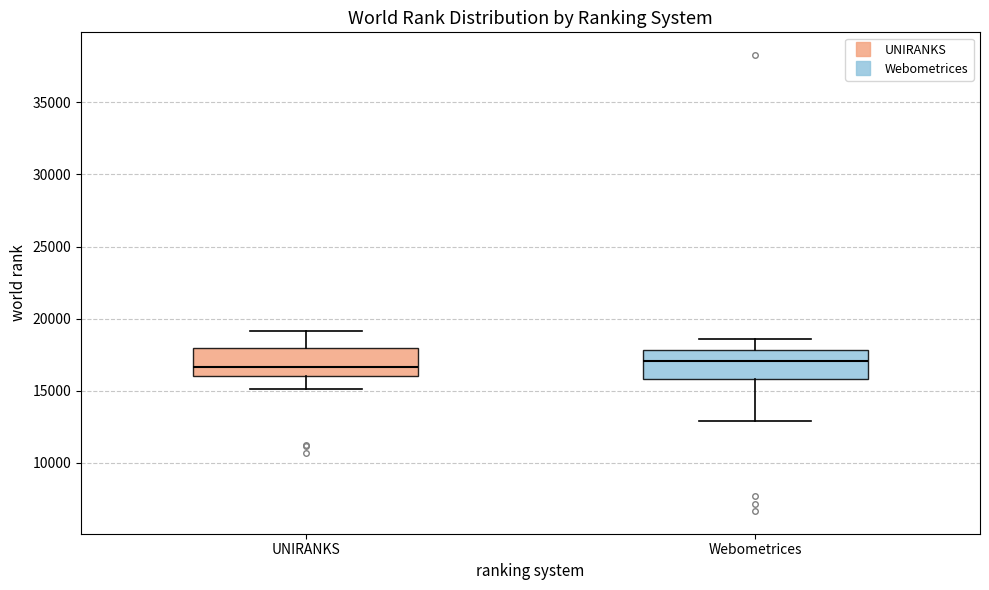

Reading left to right, read every box against the y-axis: the position of its median line, the range the box covers, and the ends of its whiskers. The values are not printed on the chart, so give them approximately, as read against the axis.

UNIRANKS: median 16500, box 16000 to 18000, whiskers 15000 to 19000
Webometrices: median 17000, box 16000 to 18000, whiskers 13000 to 18500